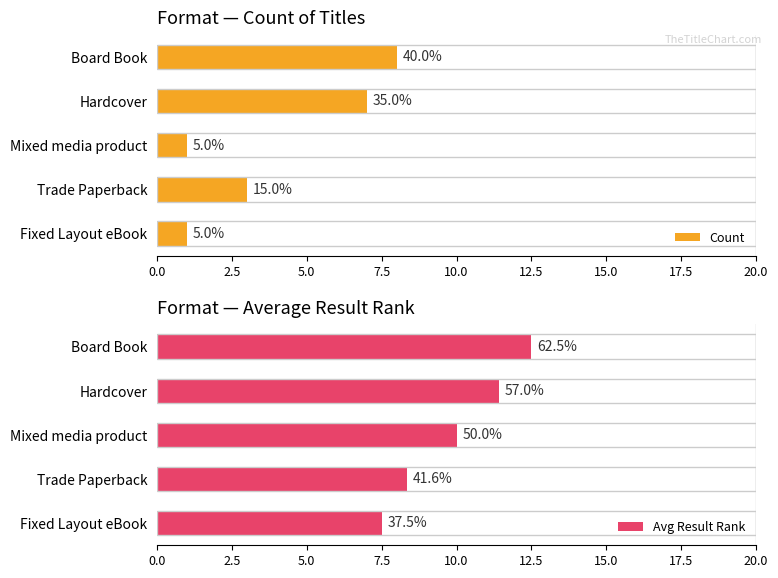

The Avg Result Rank series shows 13.4 at Mixed media product. True or false?

False